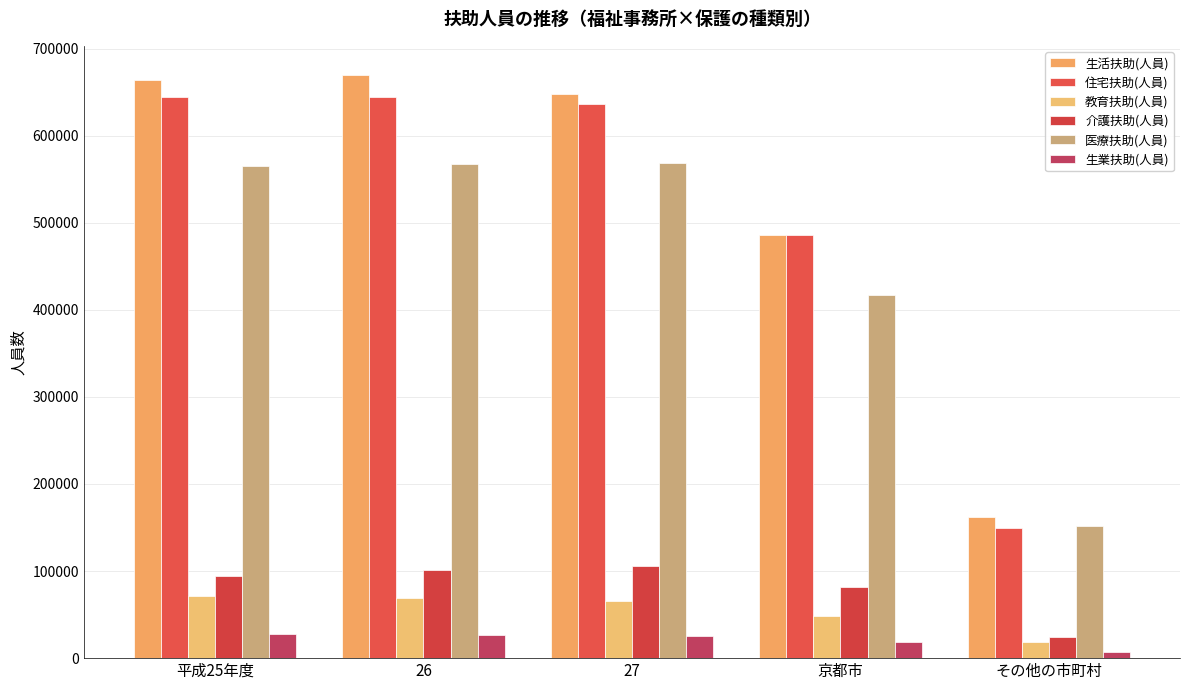

Reading left to right, transcribe all the data shown in this chart.

生活扶助(人員): 664161	669727	647655	486112	161543
住宅扶助(人員): 644402	644131	636329	486419	149910
教育扶助(人員): 71907	69031	65991	47830	18161
介護扶助(人員): 94812	100740	106126	81394	24732
医療扶助(人員): 564757	566998	568900	417397	151503
生業扶助(人員): 27658	26503	25374	17964	7410